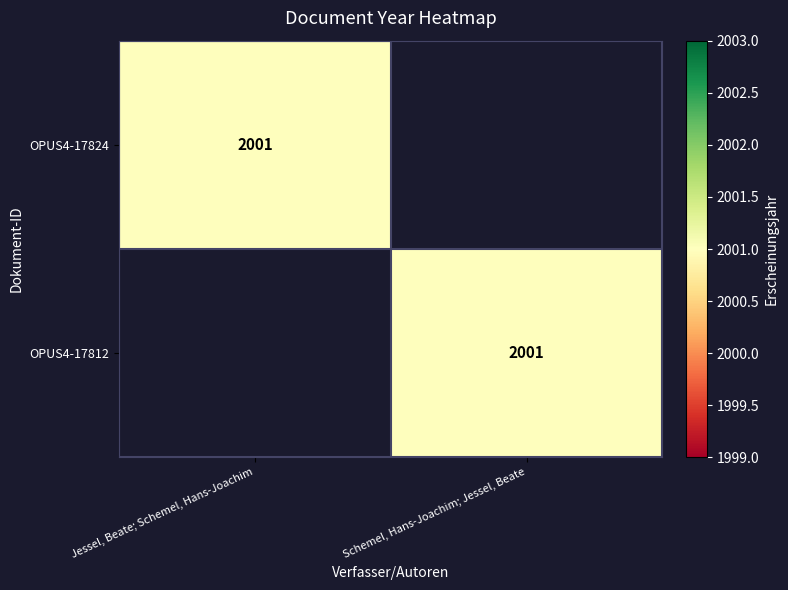

The OPUS4-17812 series shows 2001 at Schemel, Hans-Joachim; Jessel, Beate. True or false?

True